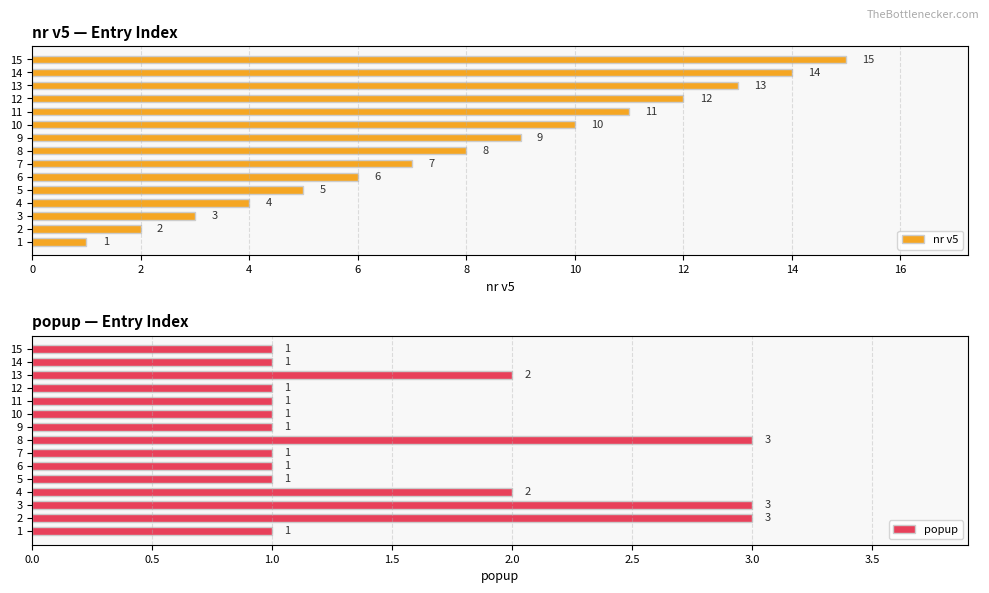

How many distinct data groups are displayed?

2